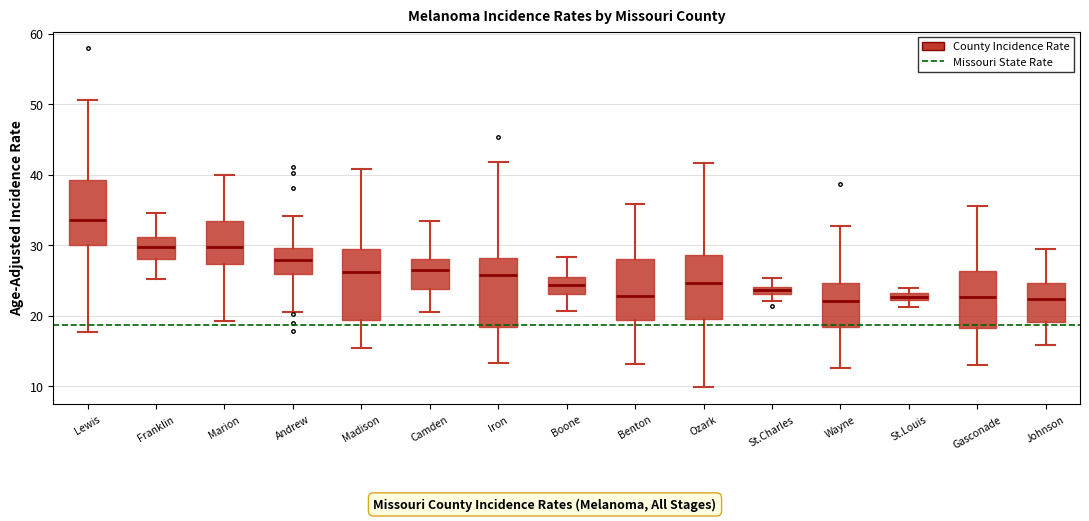

Where does the upper whisker of the box for St.Charles end on the y-axis? The values are not printed on the chart, so give them approximately, as read against the axis.

25